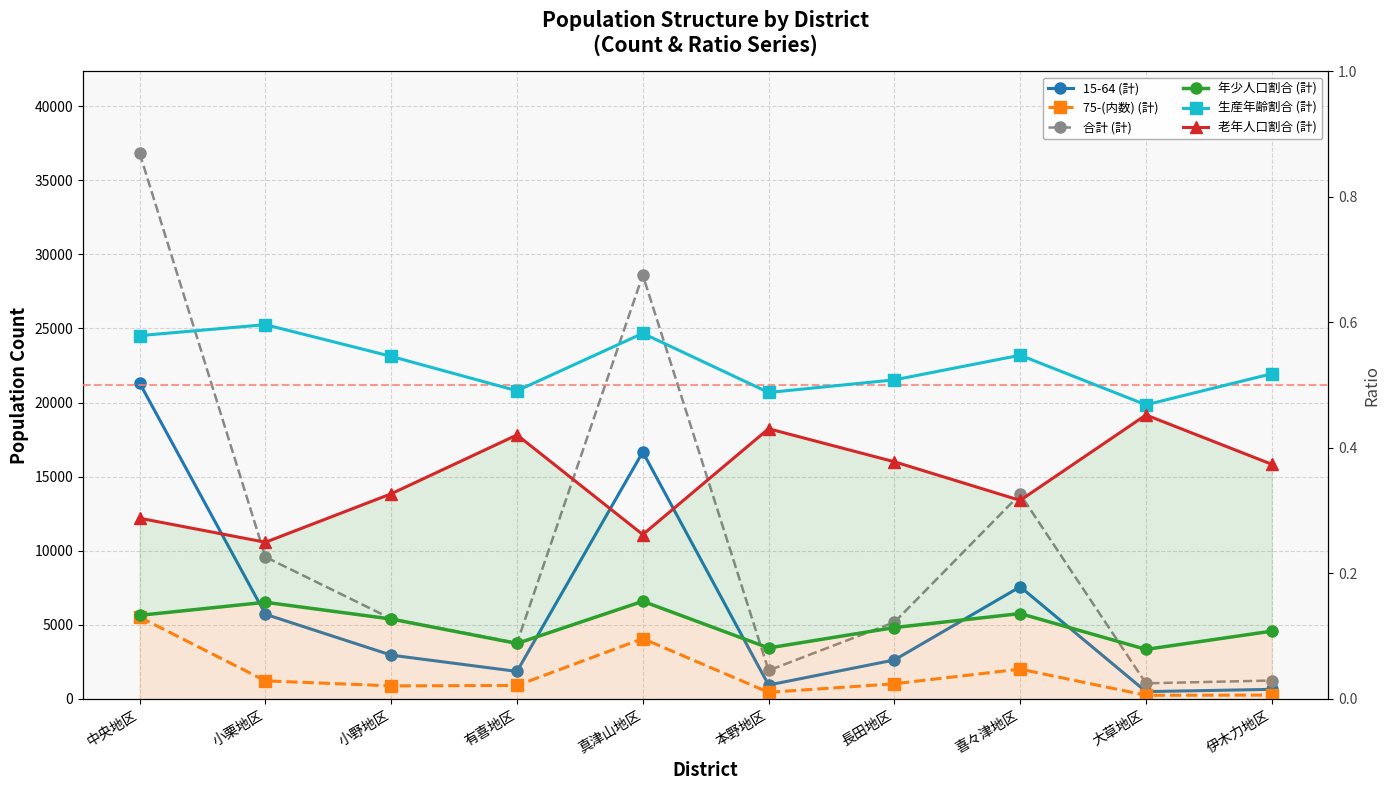

How many values in the 合計 (計) series exceed 5412?

4